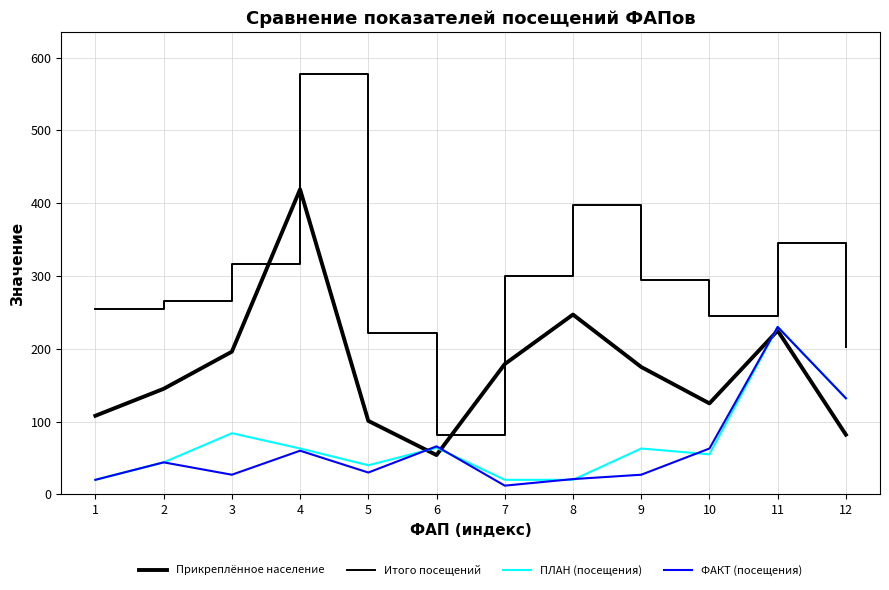

Does the chart have visible grid lines?

Yes